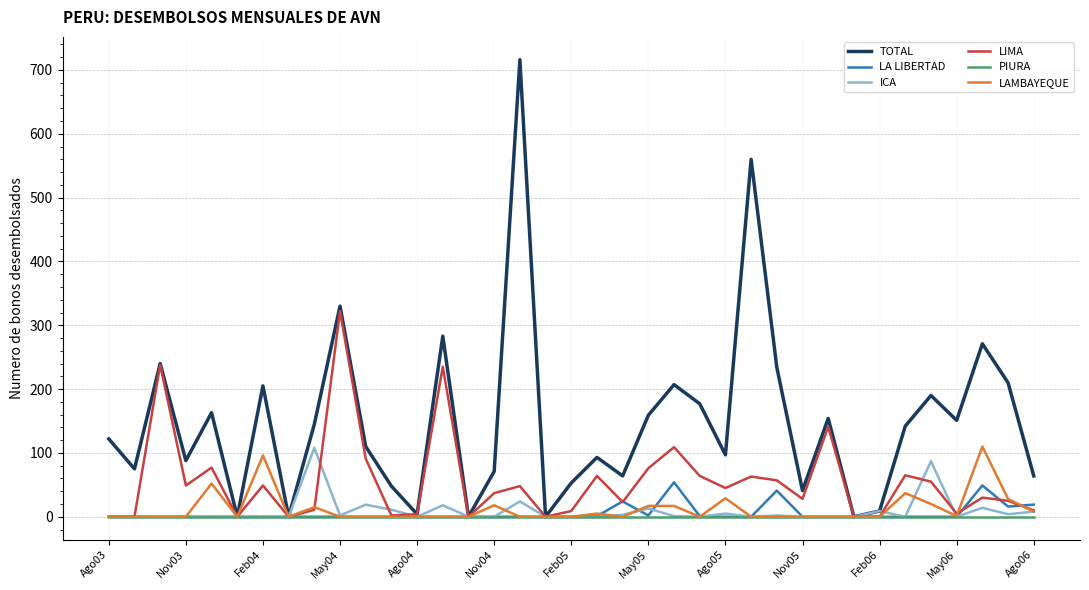

Does the chart display data point markers on the line(s)?

No